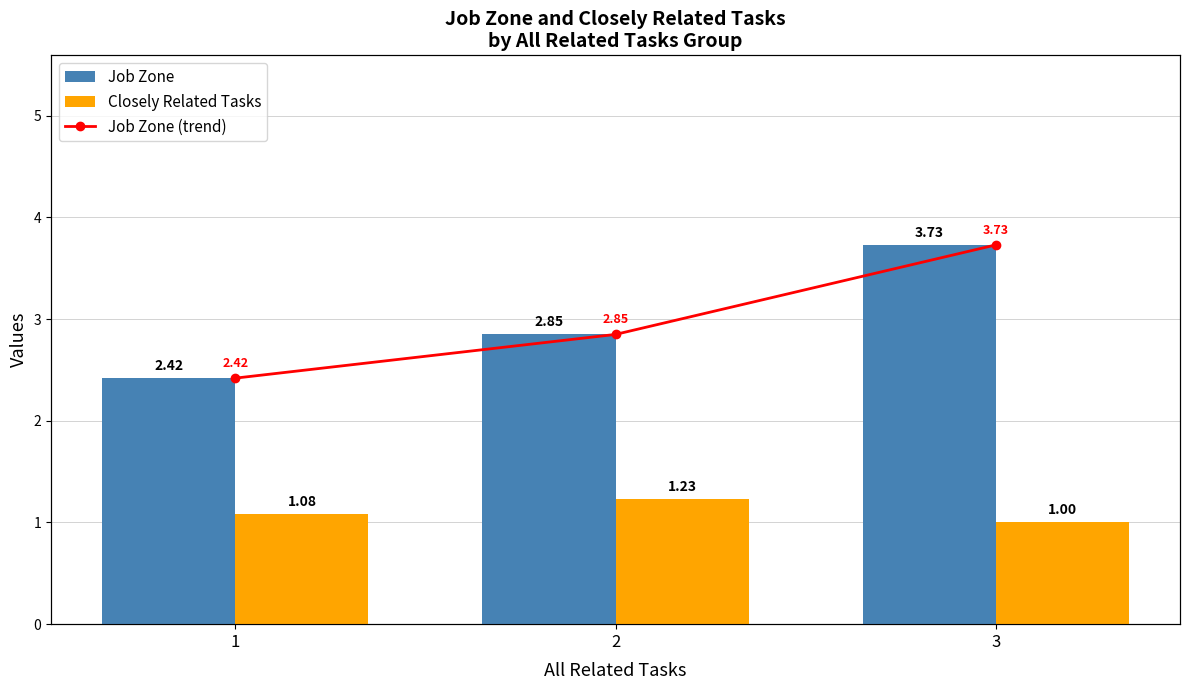

What is the difference between the highest and lowest values at 3?

2.7